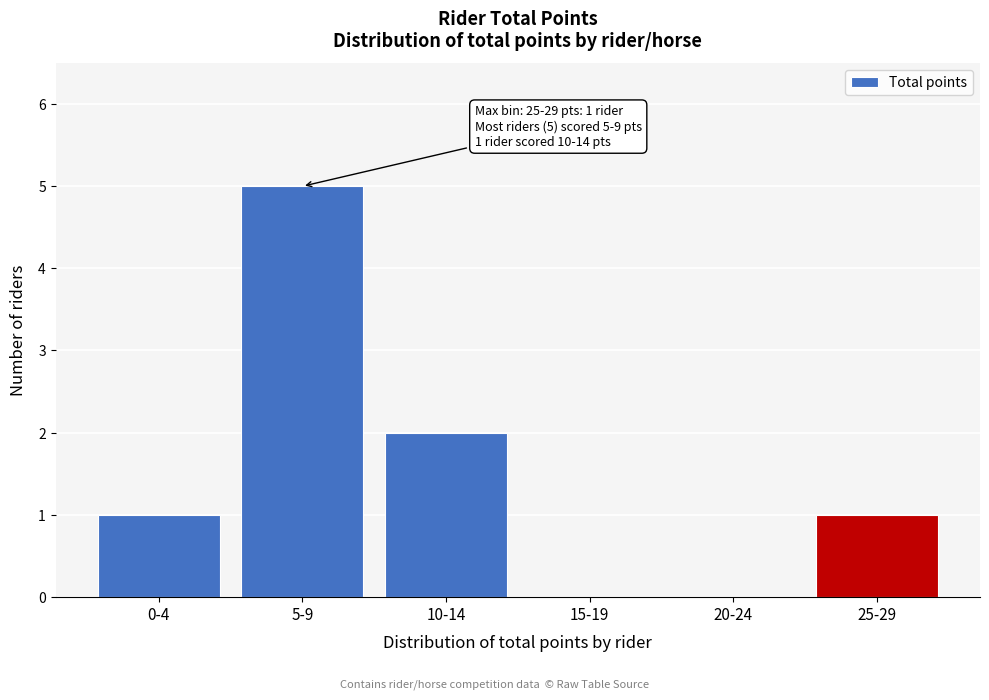

Reading left to right, list all the values displayed in this chart.

0-4=1	5-9=5	10-14=2	15-19=0	20-24=0	25-29=1